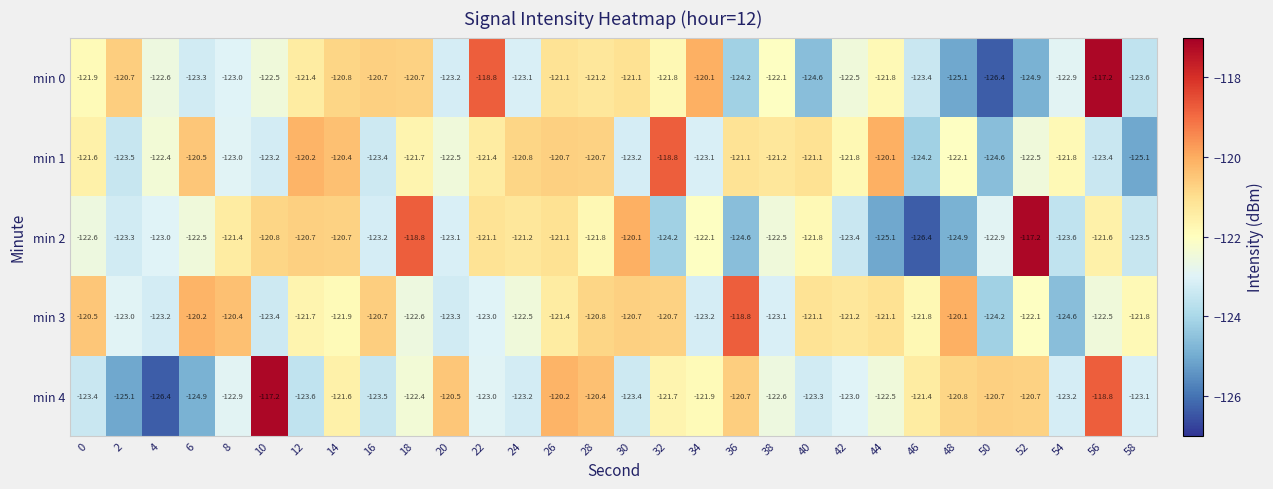

At which label does min 1 first exceed -121?

6